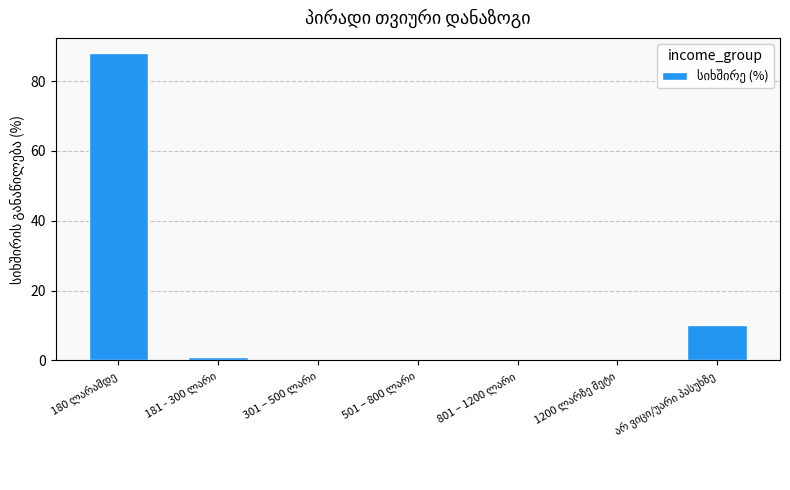

What is the maximum value shown in the chart?

88